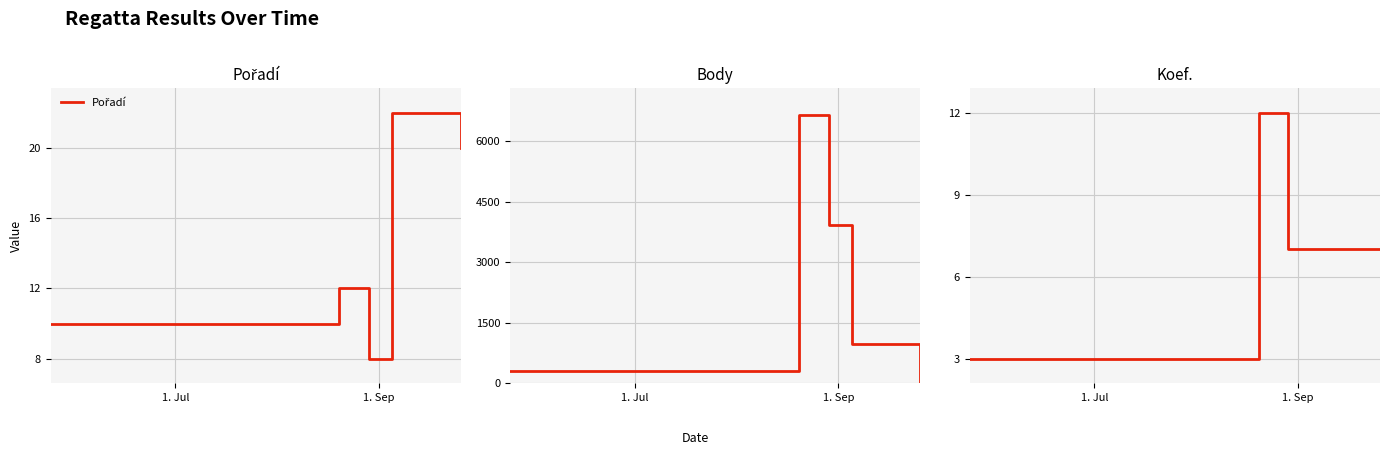

Is the value of Body at 4 greater than the value of Koef. at 4?

No